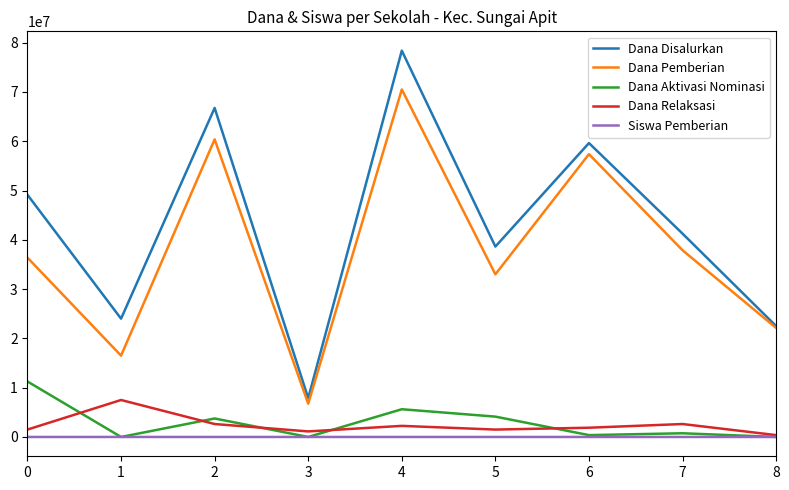

At which category is the sum across all series the highest?

4